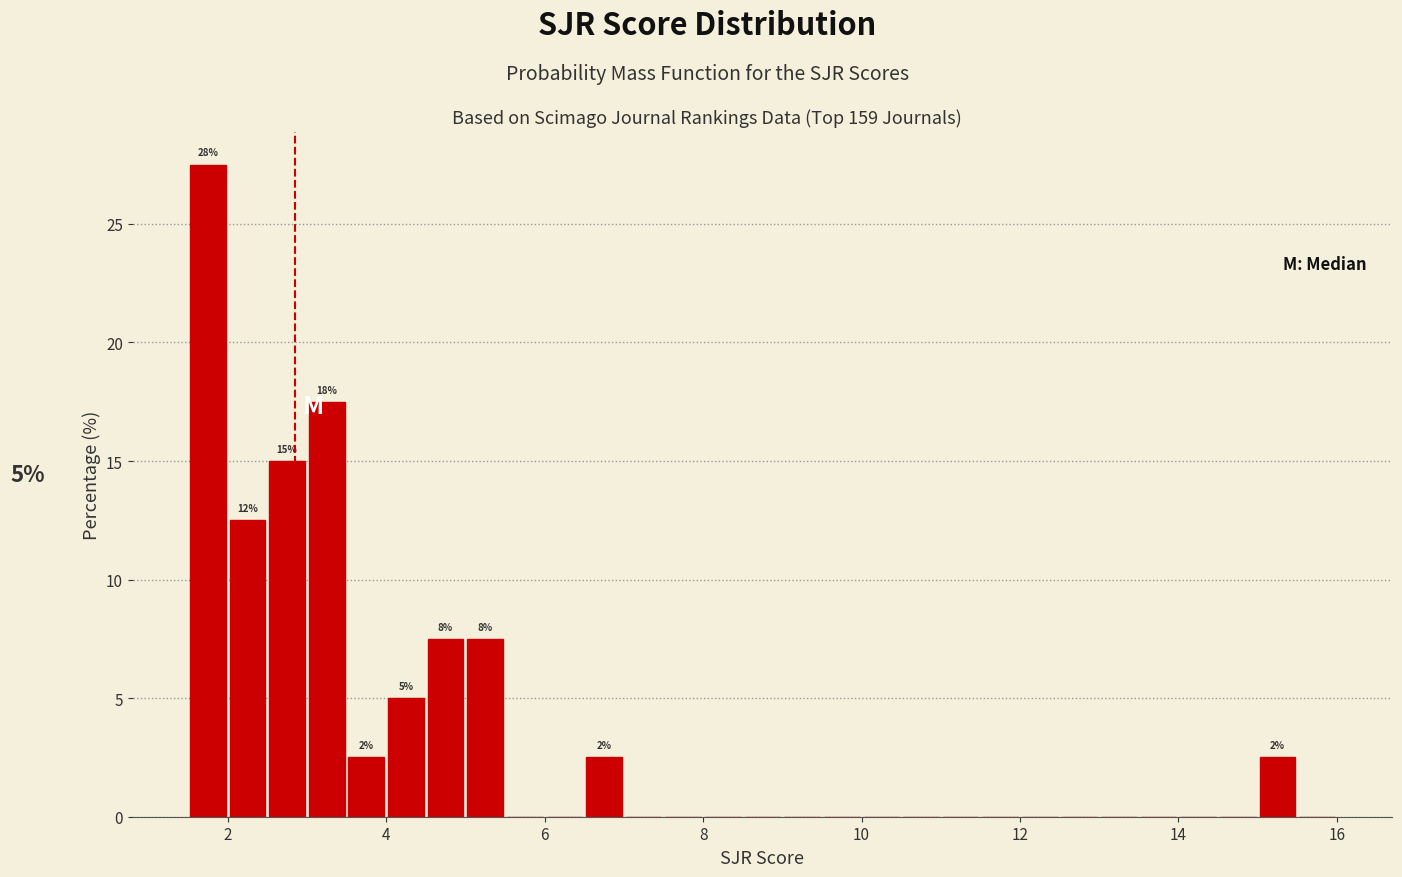

Read against the x-axis, roughly where is the centre of the tallest bar?

1.8